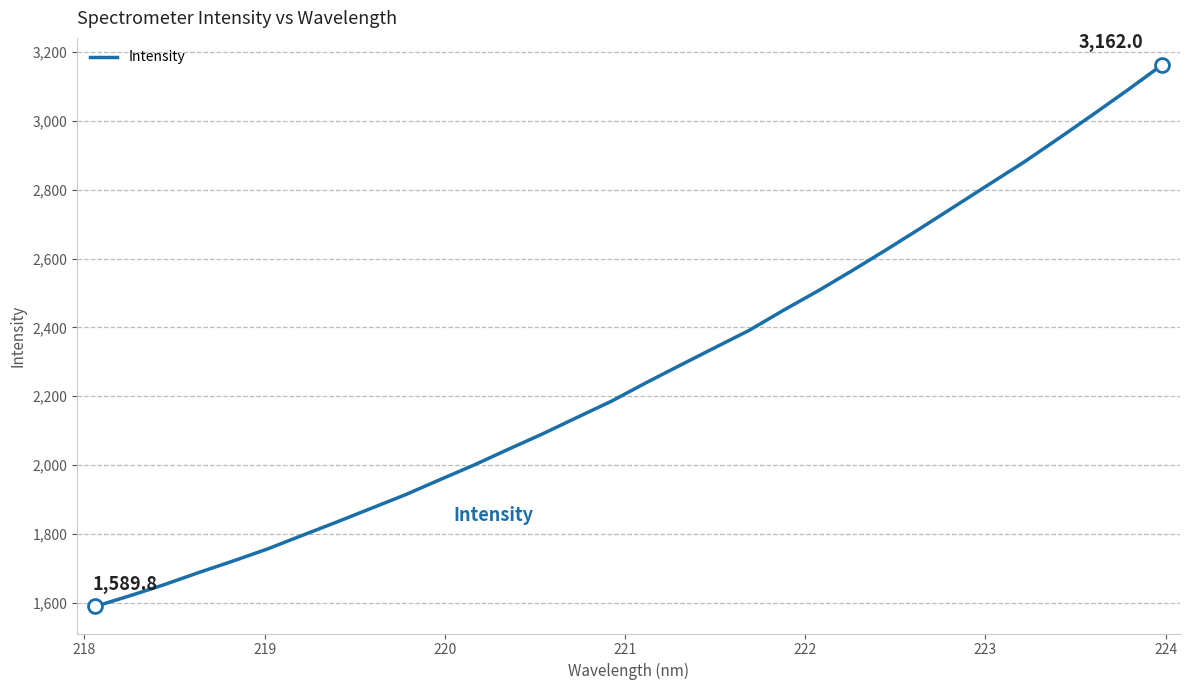

True or false: the data has more than 0 interior local peaks.

False